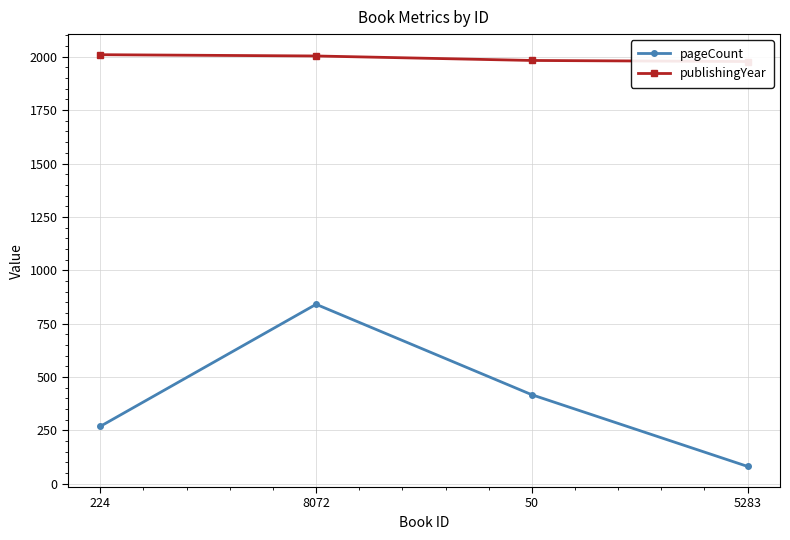

Where is publishingYear nearest to the value 1994?

8072